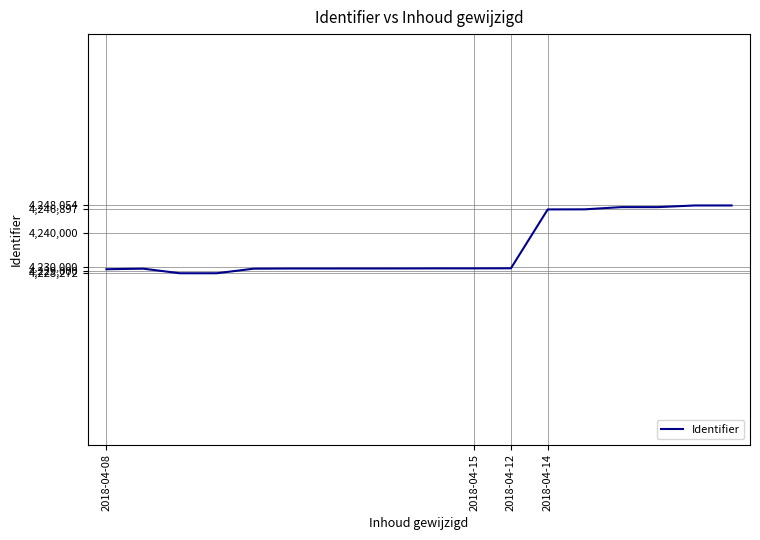

What is the maximum value shown in the chart?

4248054